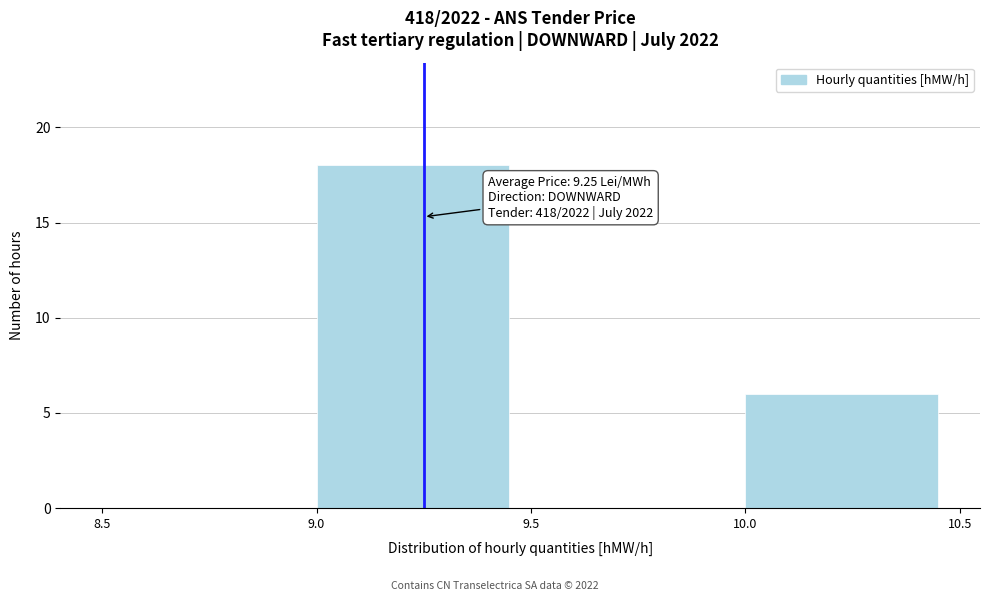

Over which range of the x-axis is the bar tallest?

9.0 to 9.5